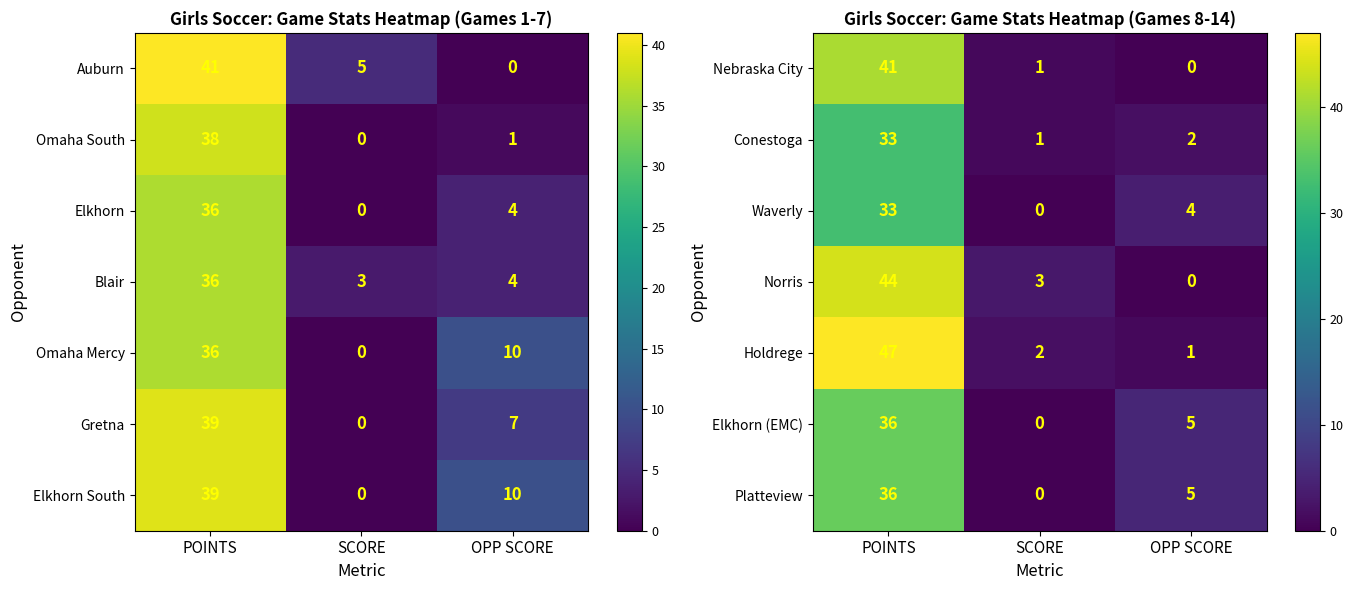

What is the difference between the maximum and minimum values in the Elkhorn (EMC) series?

36